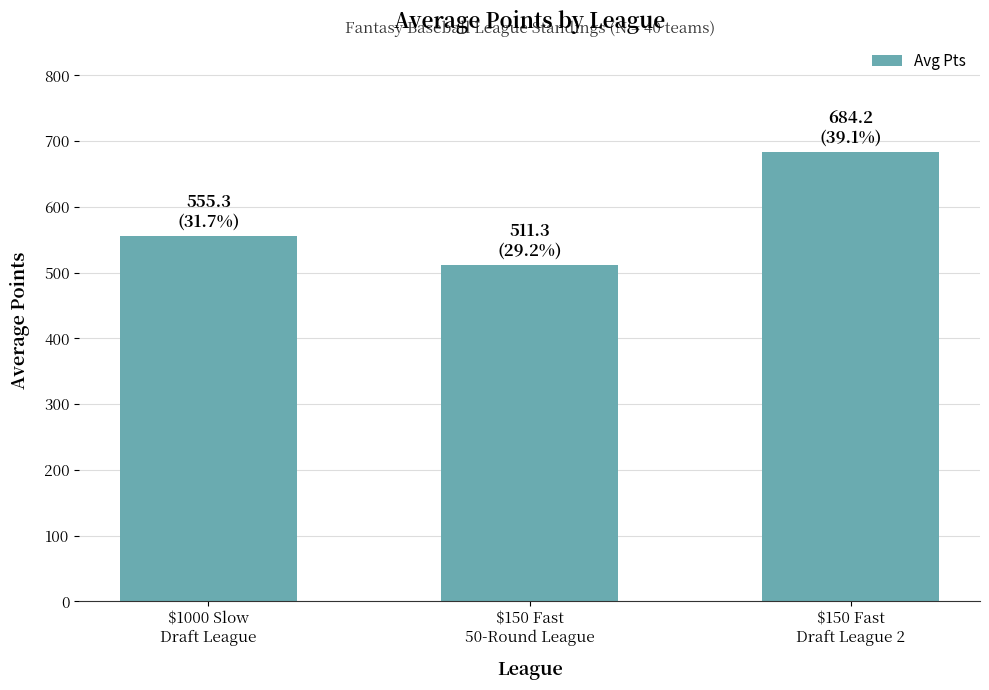

At which category does the chart reach its peak across all series?

$150 Fast
Draft League 2